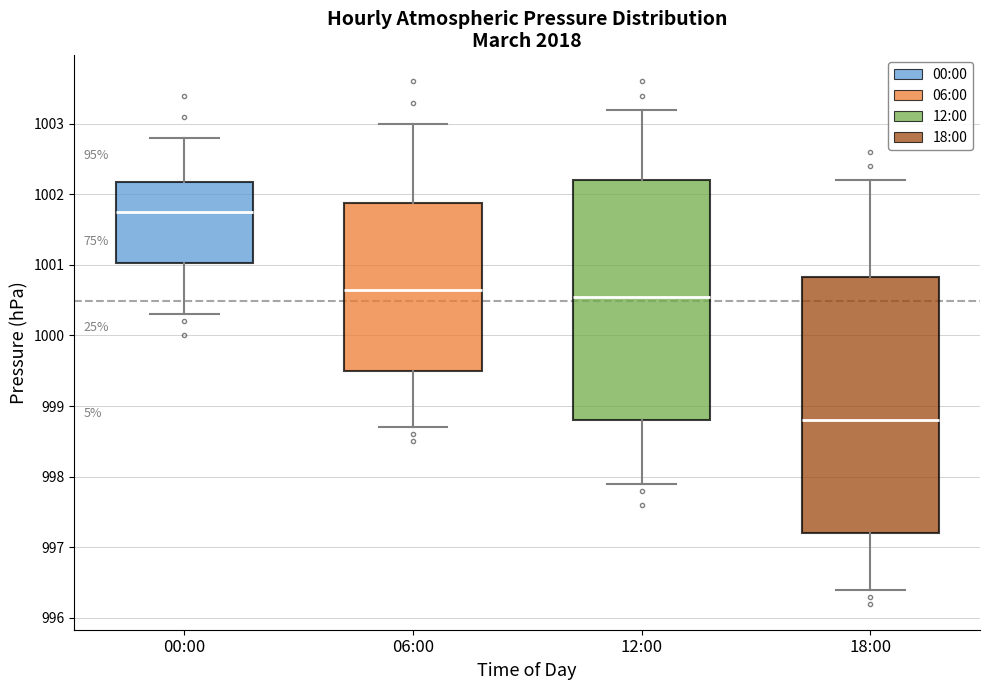

Reading left to right, read every box against the y-axis: the position of its median line, the range the box covers, and the ends of its whiskers. The values are not printed on the chart, so give them approximately, as read against the axis.

00:00: median 1001.8, box 1001.0 to 1002.2, whiskers 1000.3 to 1002.8
06:00: median 1000.7, box 999.5 to 1001.9, whiskers 998.7 to 1003.0
12:00: median 1000.6, box 998.8 to 1002.2, whiskers 997.9 to 1003.2
18:00: median 998.8, box 997.2 to 1000.8, whiskers 996.4 to 1002.2